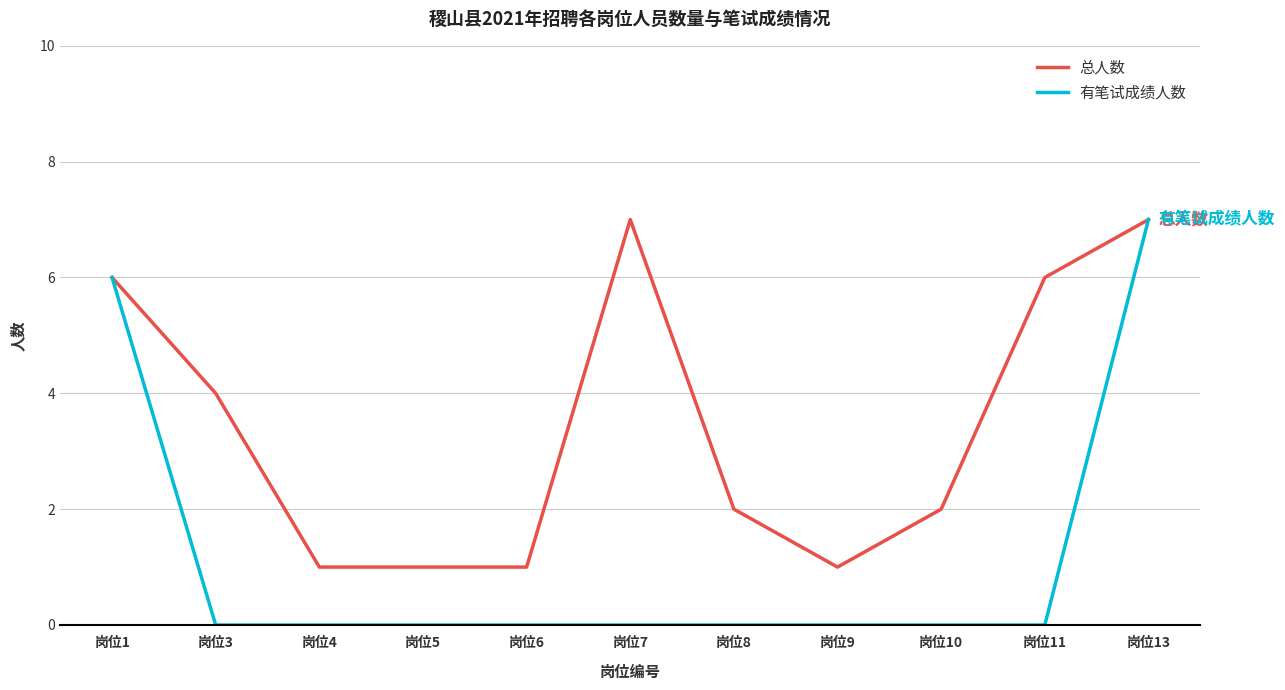

Rank the series at 岗位3 from lowest to highest value.

有笔试成绩人数, 总人数